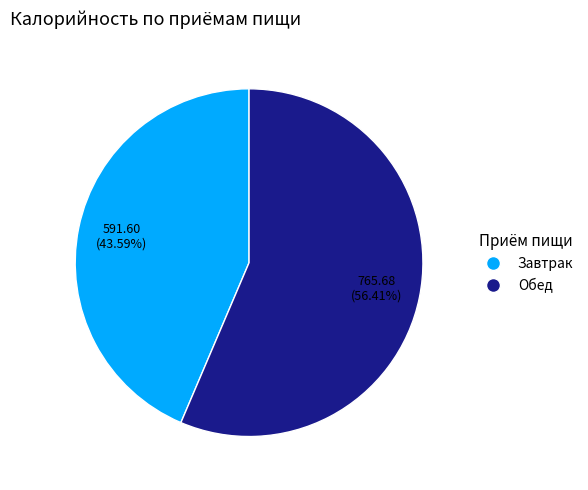

To the nearest percent, what portion does Завтрак represent?

44%